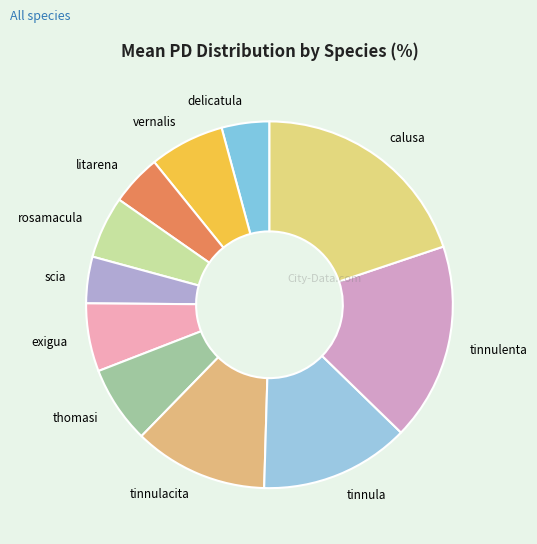

Is there a majority slice in this chart?

No